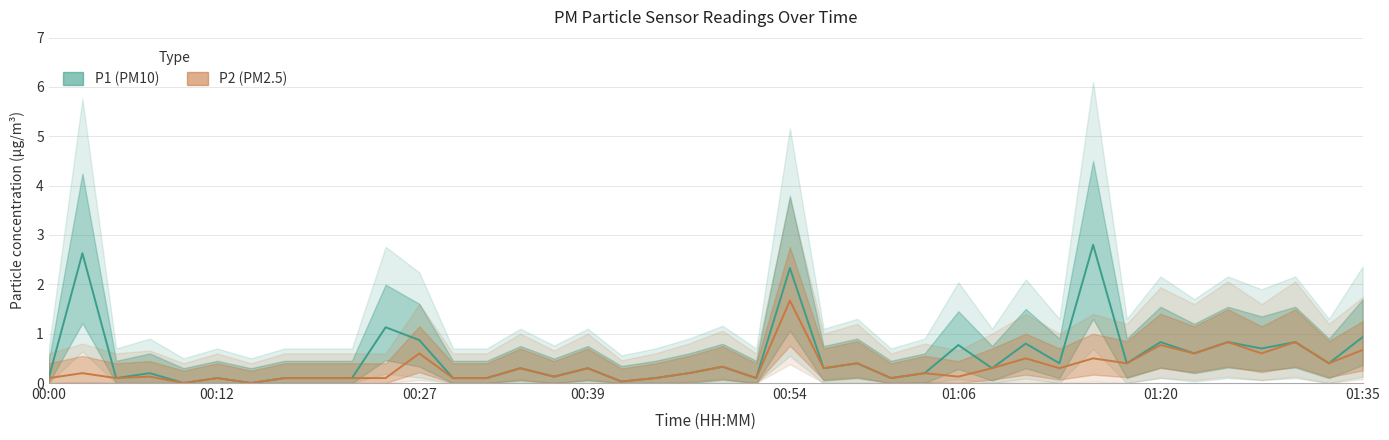

True or false: P1 and P2 cross at least once.

False